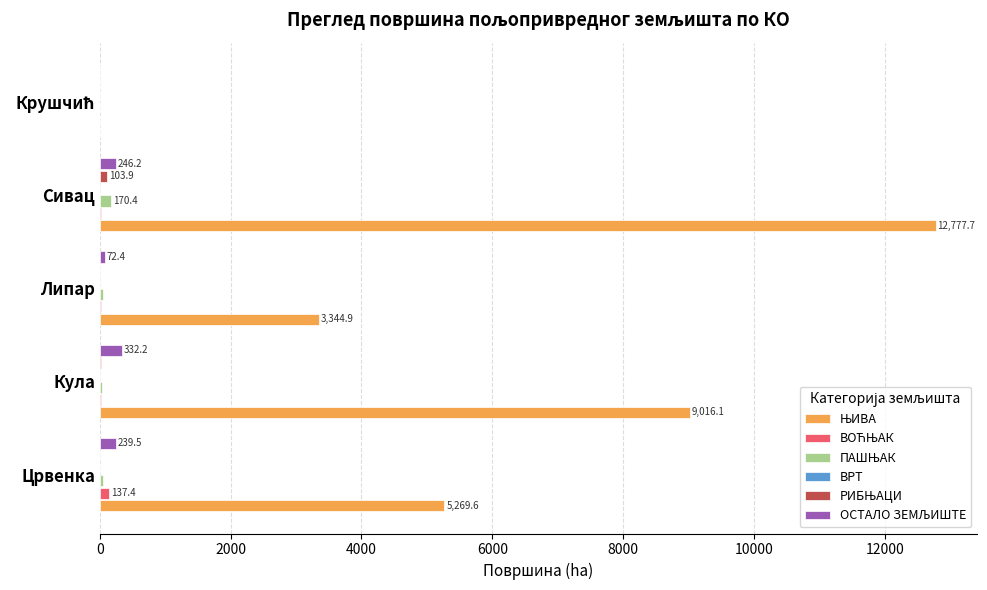

How many values in the ОСТАЛО ЗЕМЉИШТЕ series exceed 239?

3